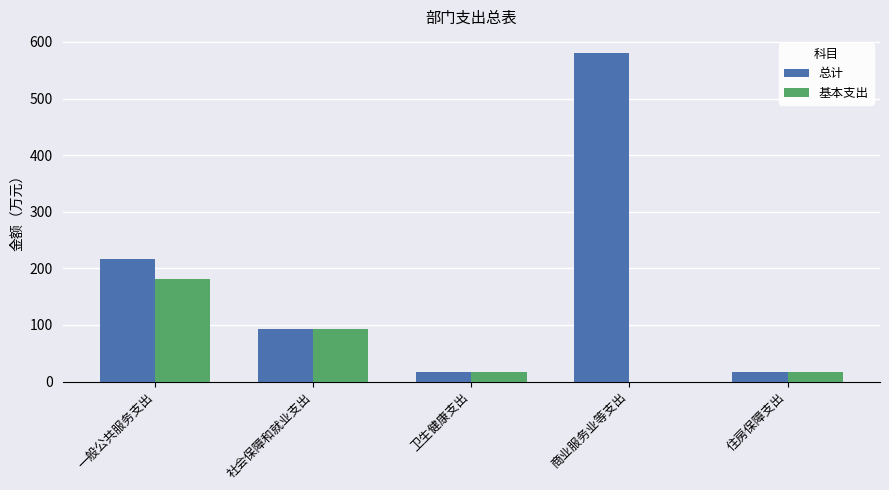

What is the difference between the 总计 values at 一般公共服务支出 and 卫生健康支出?

200.1